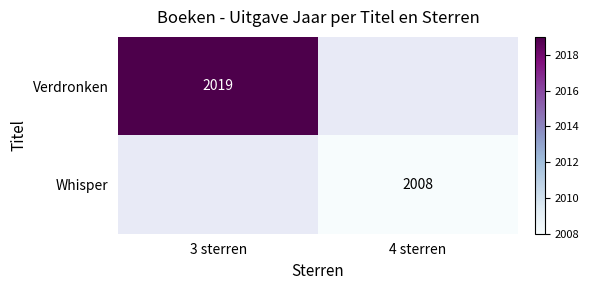

The value of Whisper at 4 sterren is 2008. True or false?

True